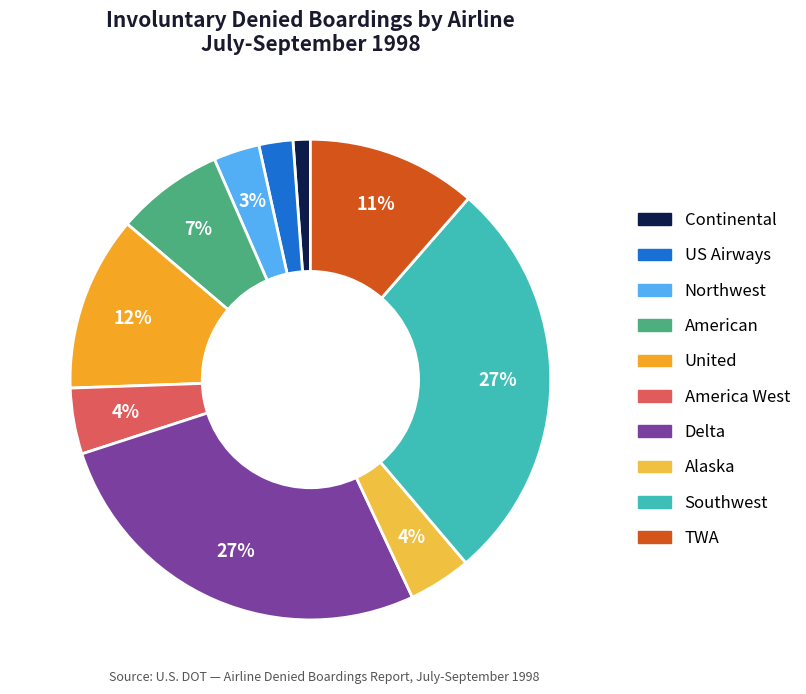

To the nearest percent, what is the combined percentage of America West and US Airways?

7%